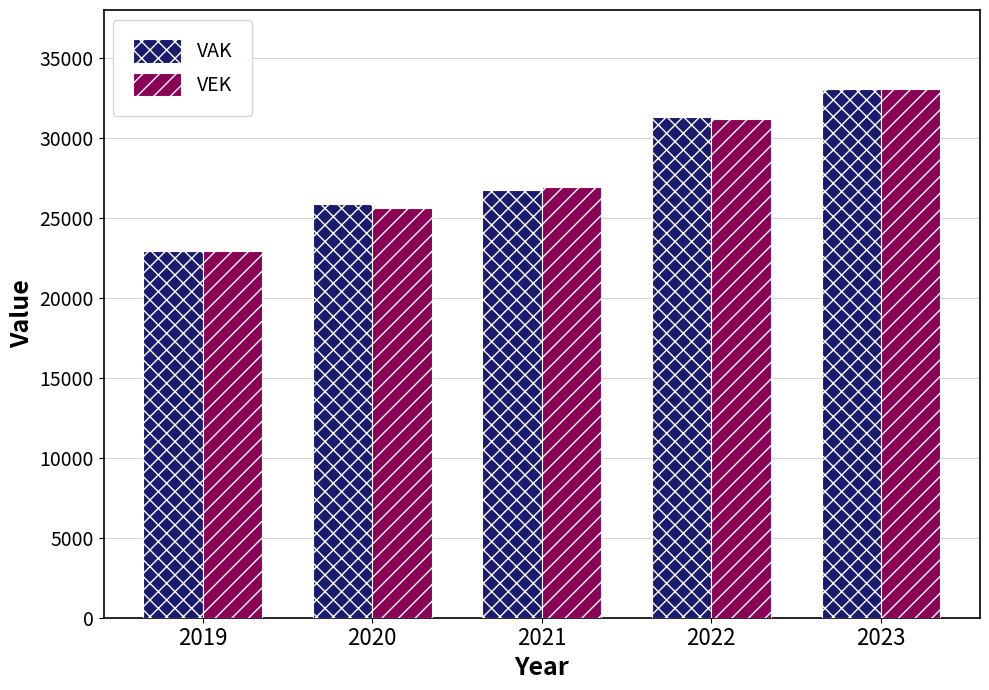

What is the difference between the second highest and second lowest values in the VEK series?

5549